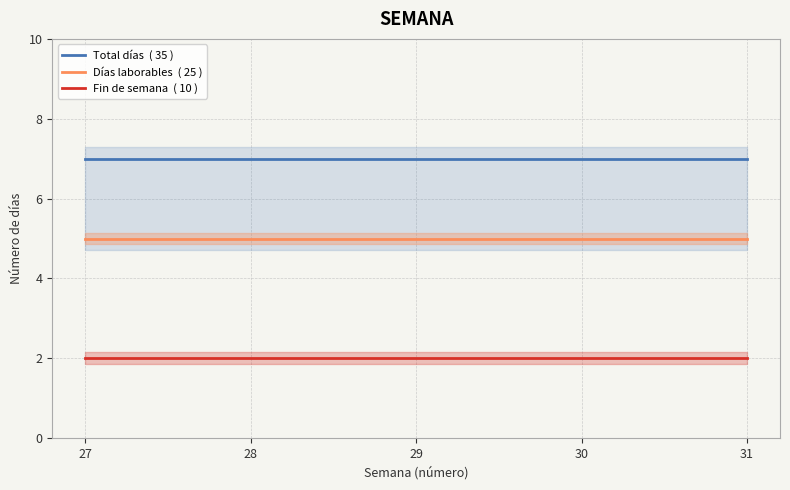

Where is Fin de semana  ( 10 ) nearest to the value 2?

27